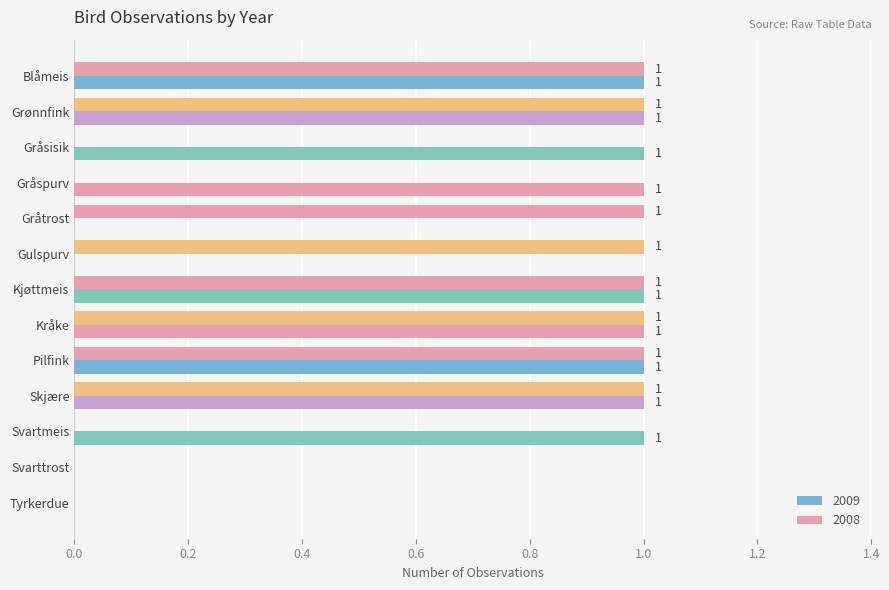

How many series are shown in this chart?

2